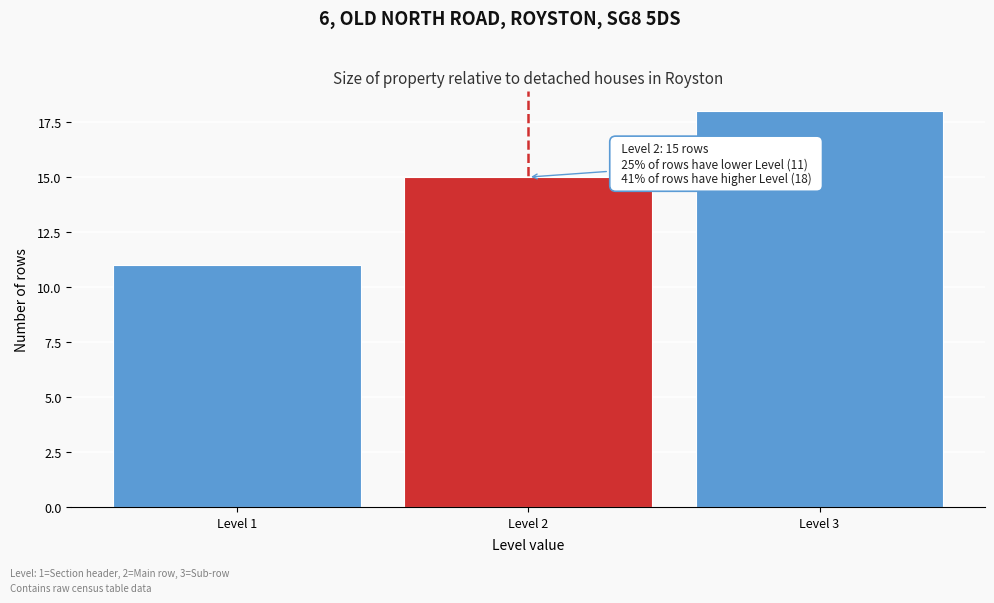

Reading left to right, list all the values displayed in this chart.

Level 1=11	Level 2=15	Level 3=18